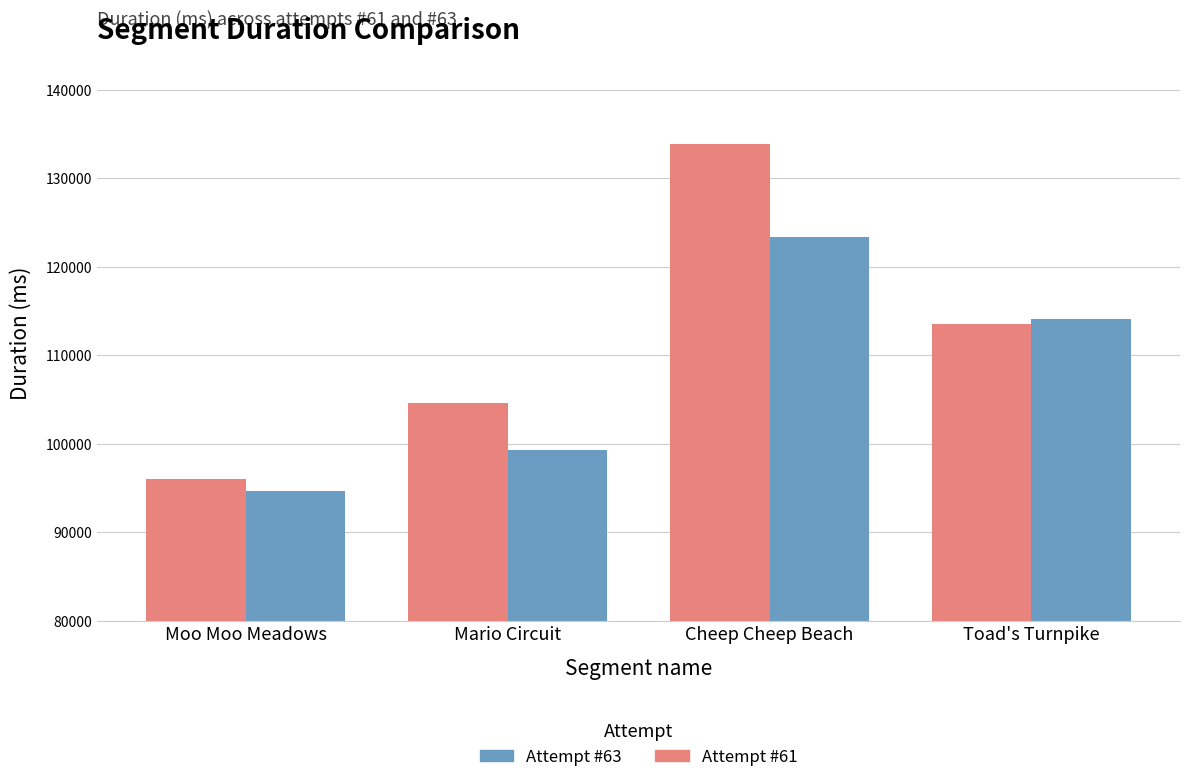

At which category is the sum across all series the highest?

Cheep Cheep Beach